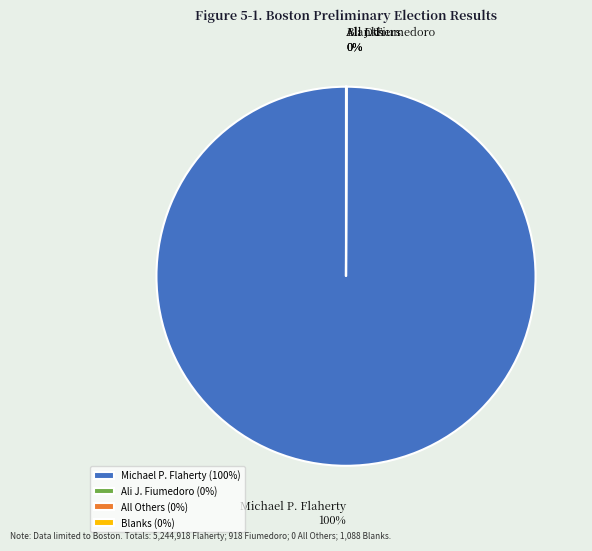

To the nearest percent, what percentage of the pie is Michael P. Flaherty?

100%